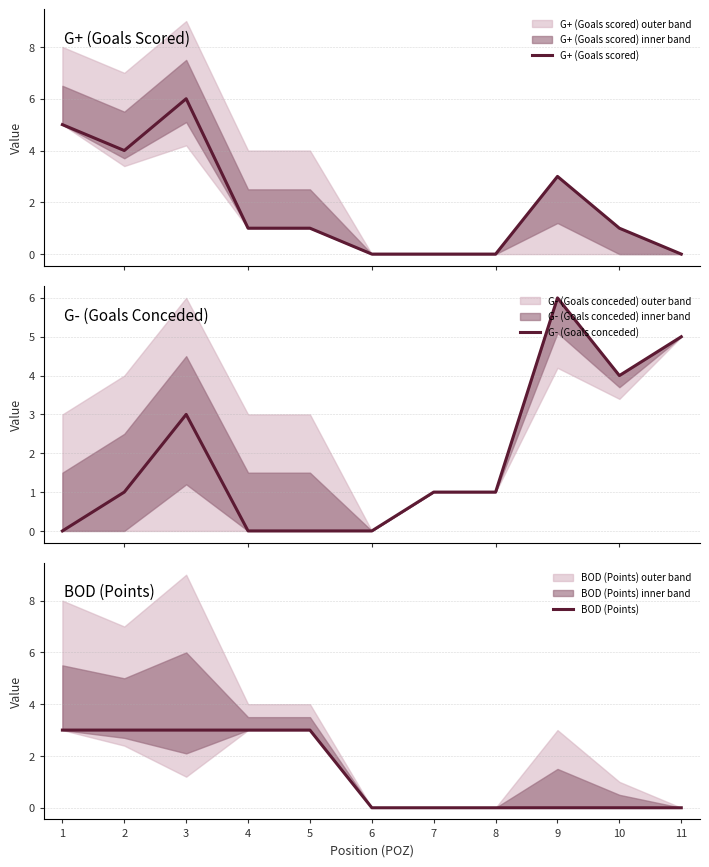

Between 6 and 8, which is larger?

6